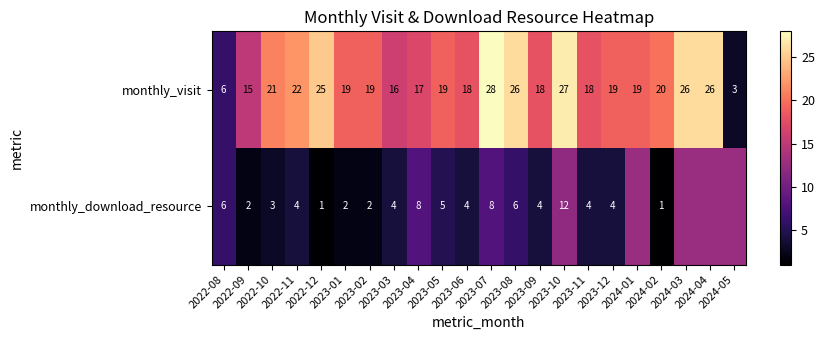

What is the total value across all series at 2024-05?

15.7